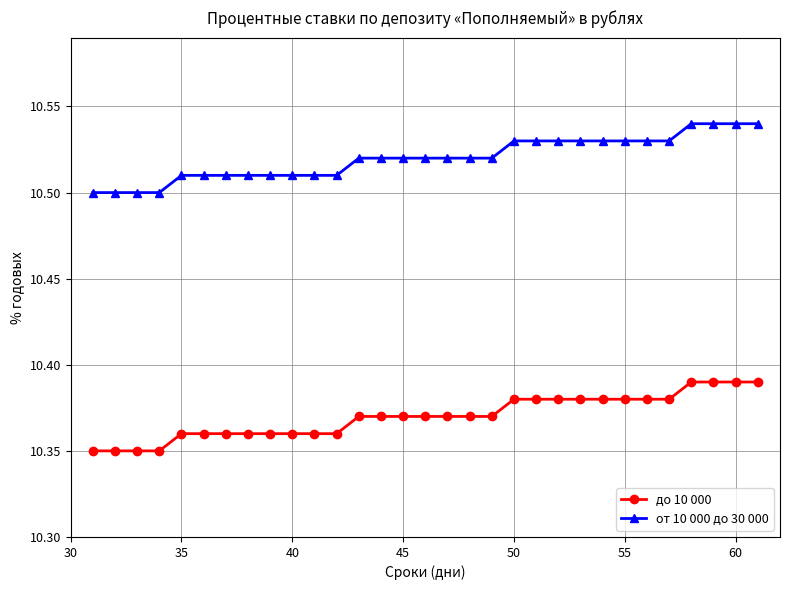

True or false: до 10 000 and от 10 000 до 30 000 intersect in this chart.

False